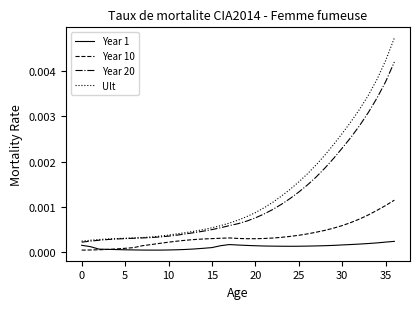

Which series has the largest range (max minus min)?

Ult